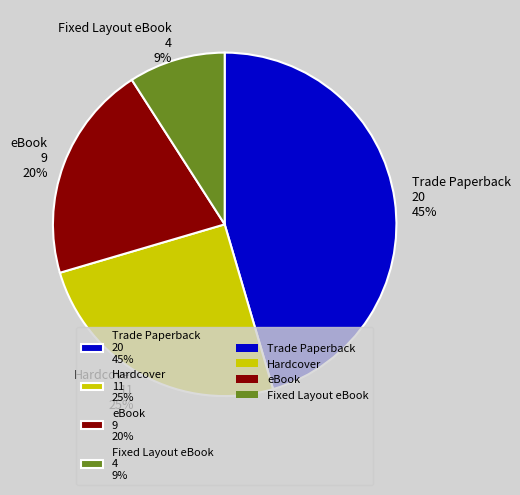

Is the sum of Hardcover 11 25% and eBook 9 20% greater than half?

No